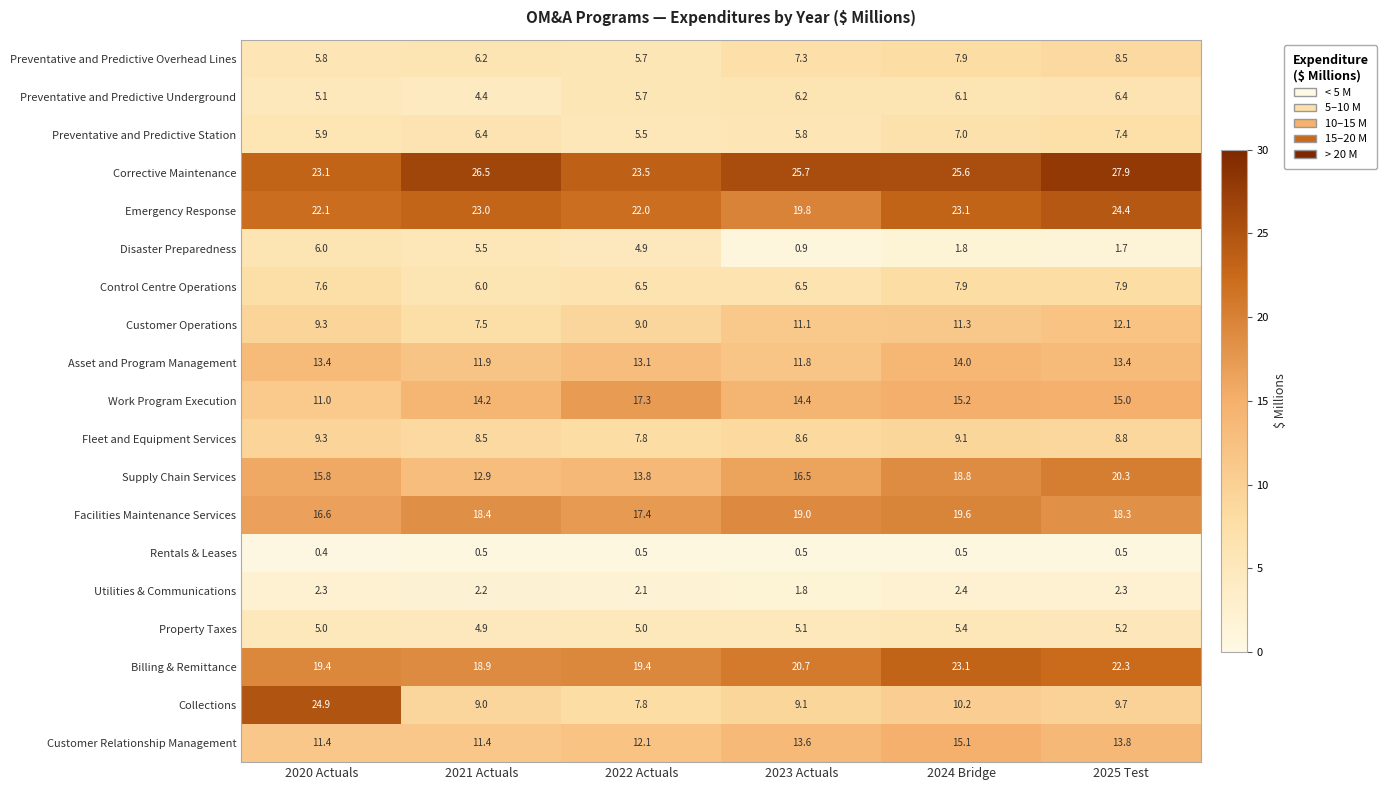

List the labels in order of Preventative and Predictive Overhead Lines value, largest first.

2025 Test, 2024 Bridge, 2023 Actuals, 2021 Actuals, 2020 Actuals, 2022 Actuals